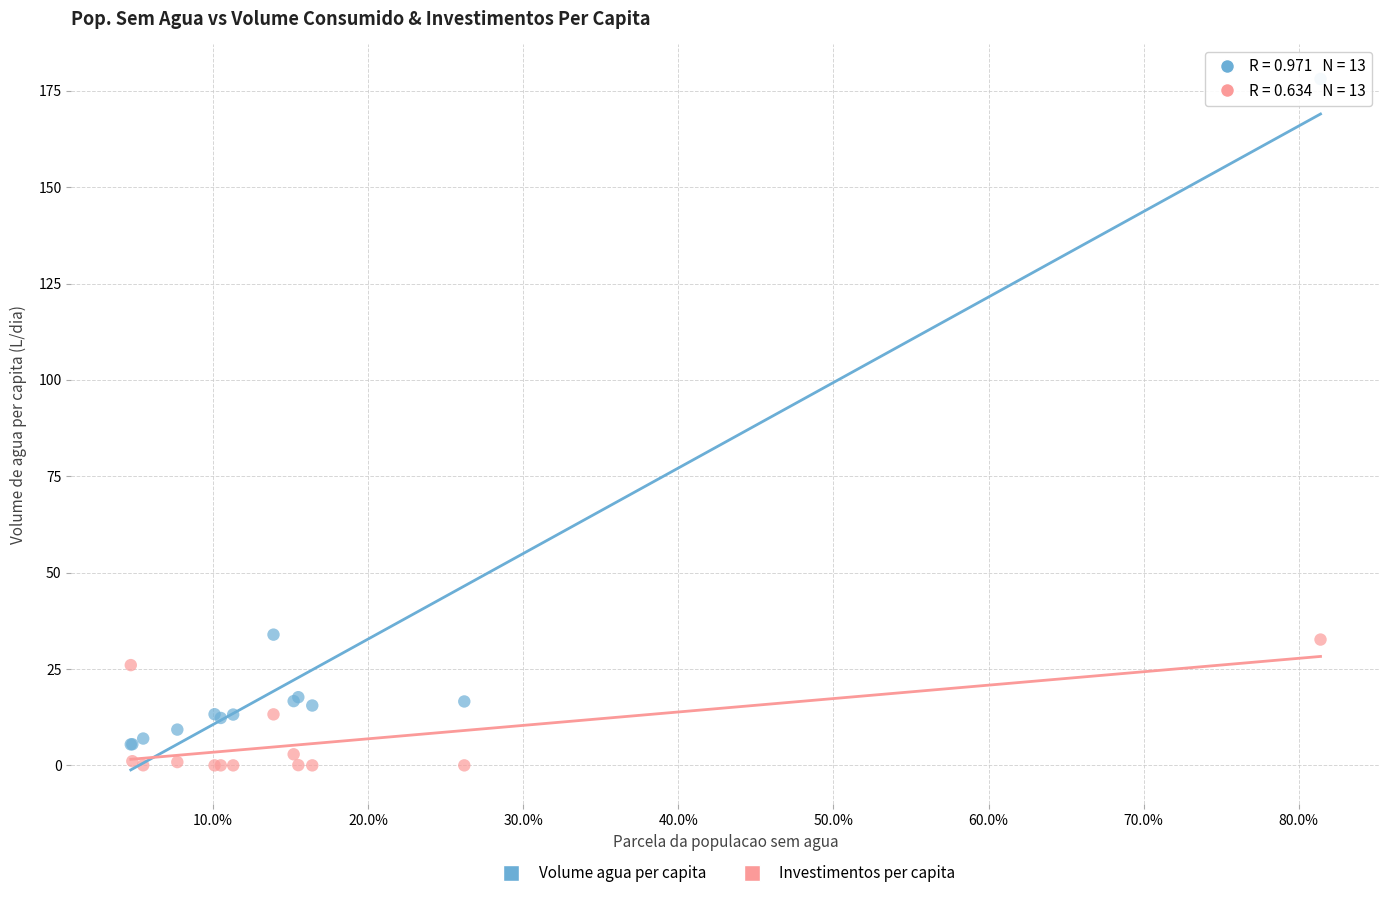

What are all the series names shown in the legend?

Volume agua per capita, Investimentos per capita